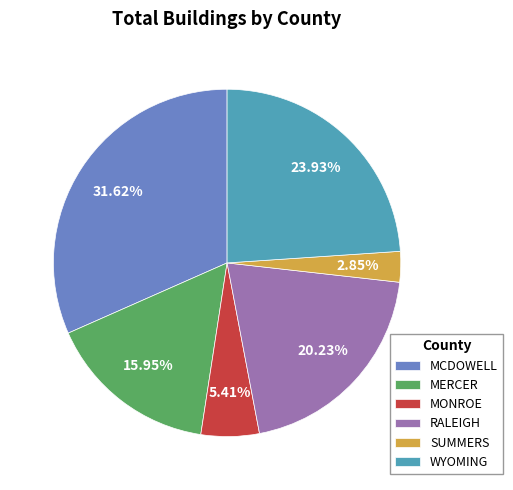

What is the smallest slice in the pie chart?

SUMMERS